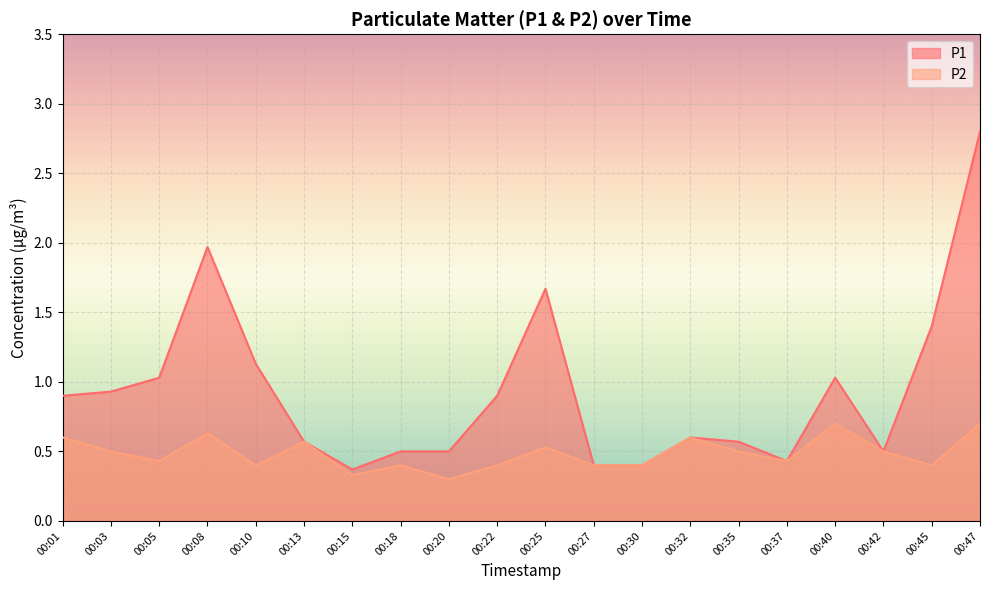

What is the average value of the P1 series?

0.9